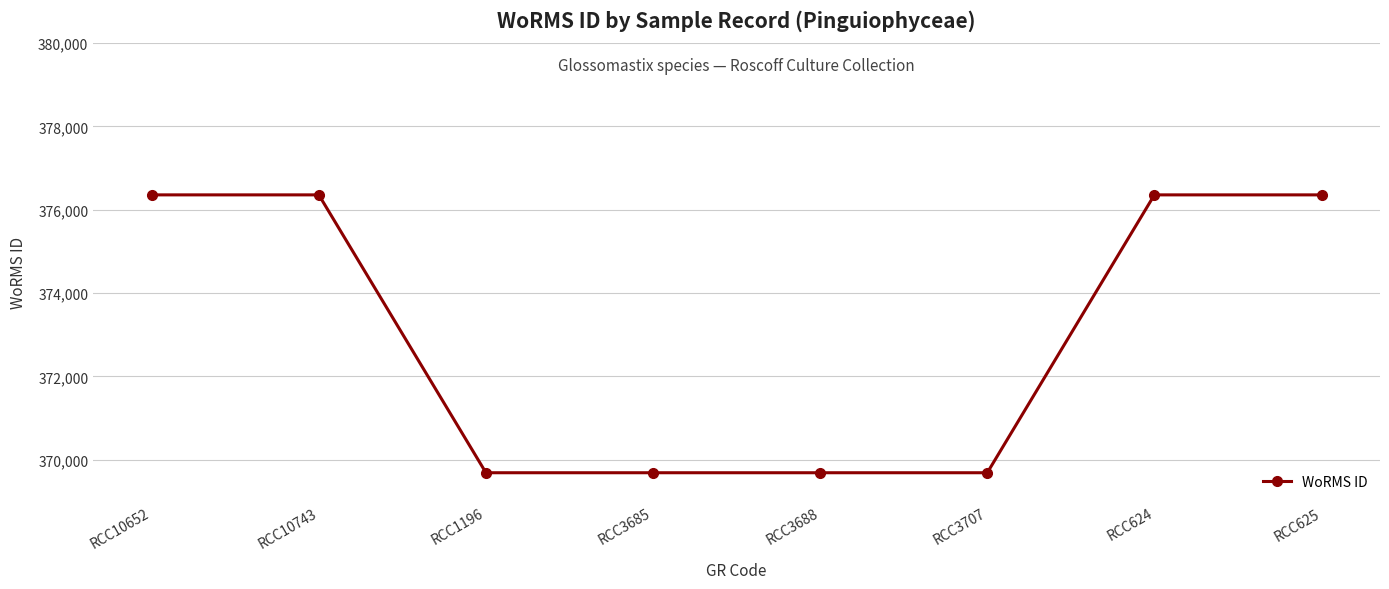

What is the change in value from RCC10743 to RCC3707?

-6669